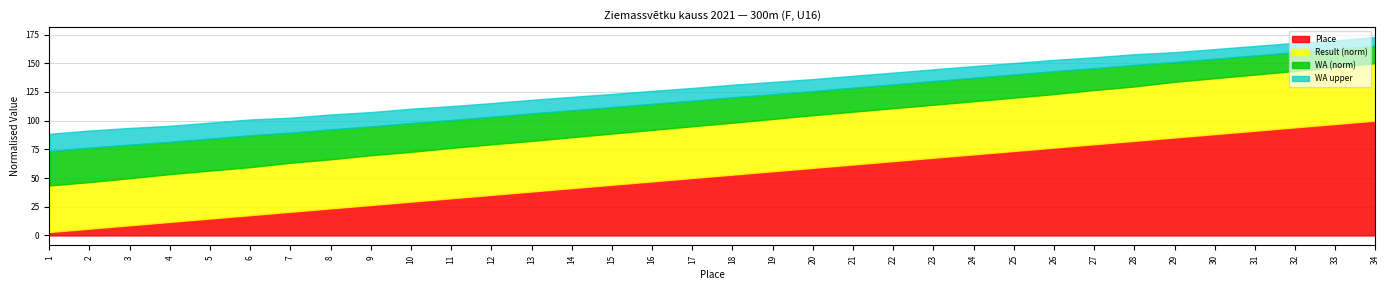

The value of Place at 11 is 32.4. True or false?

True